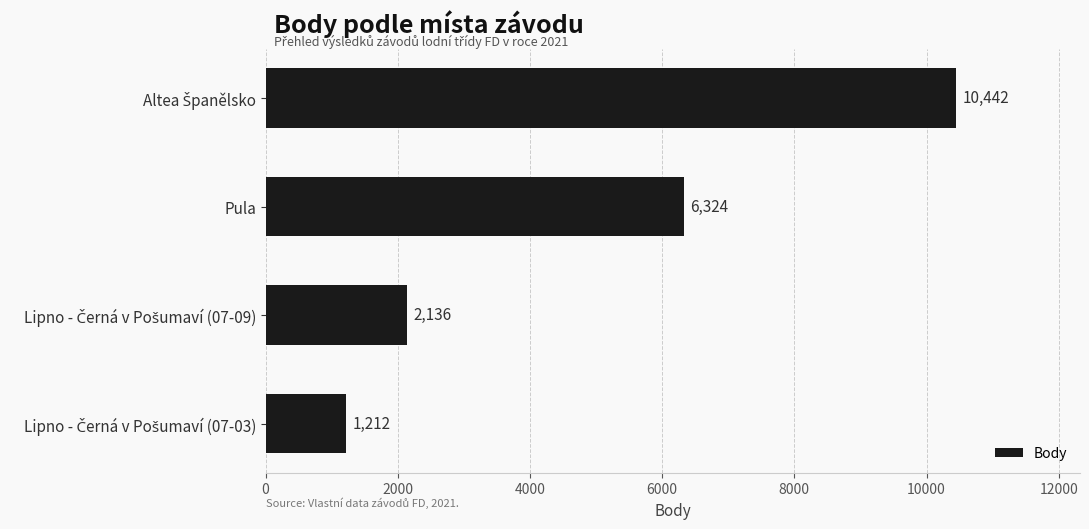

What is the sum of all values?

20114